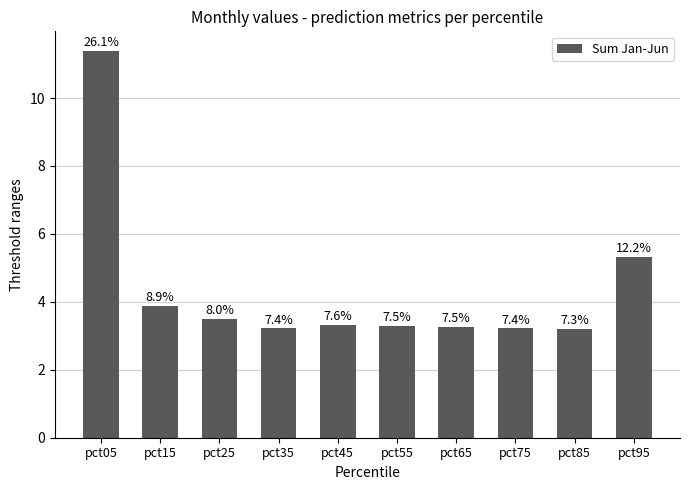

Does the chart contain any negative values?

No